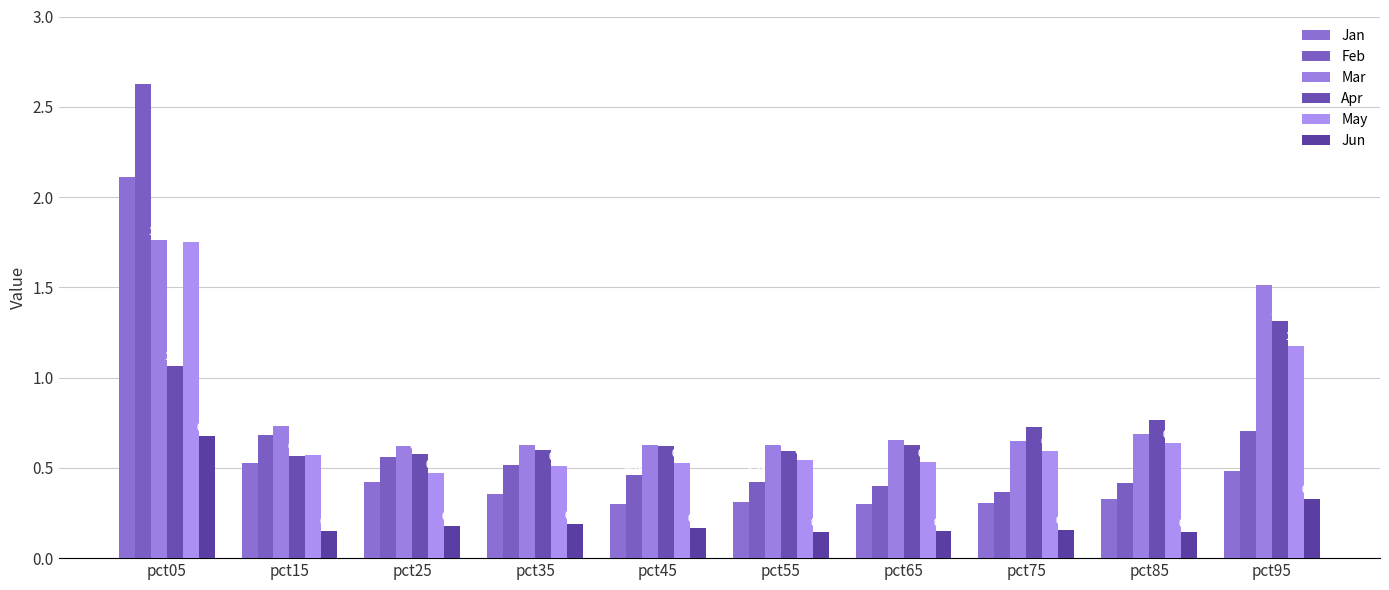

How many groups of bars are there?

10